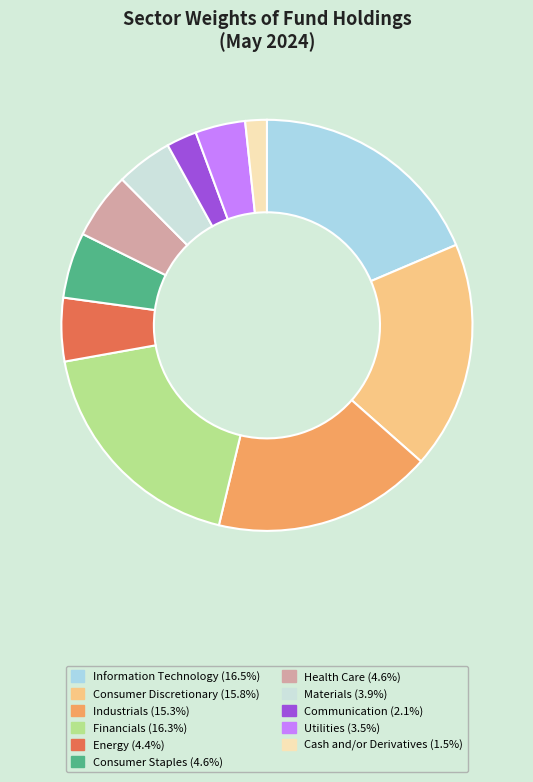

Rank the categories by value from lowest to highest.

Cash and/or Derivatives, Communication, Utilities, Materials, Energy, Consumer Staples, Health Care, Industrials, Consumer Discretionary, Financials, Information Technology